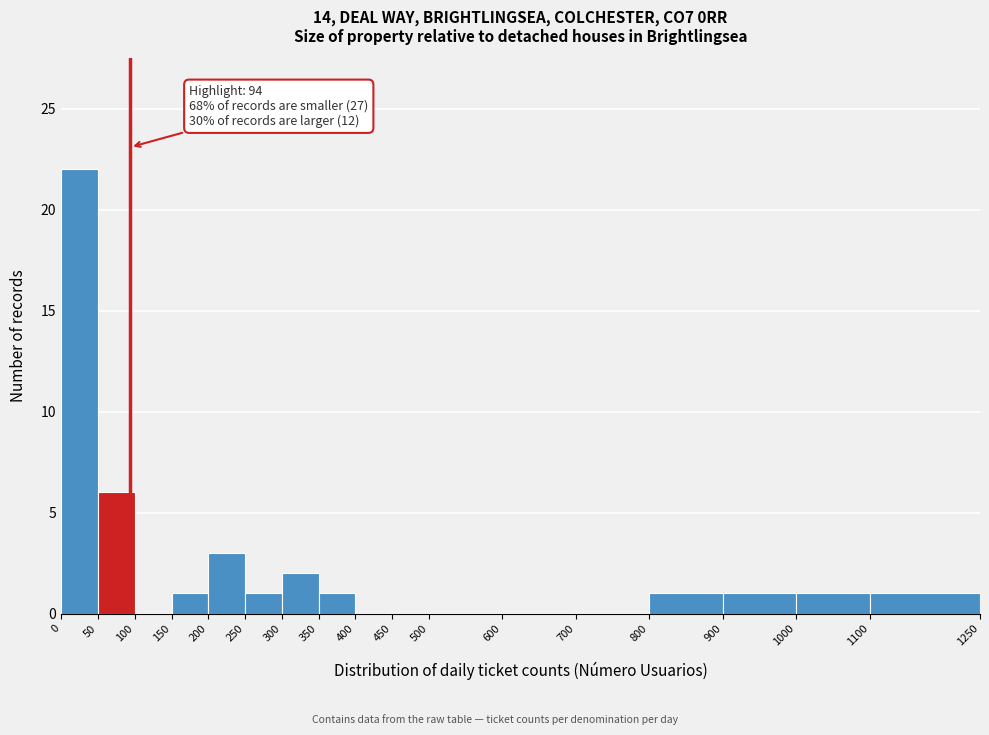

Which range on the x-axis has the tallest bar?

0 to 50